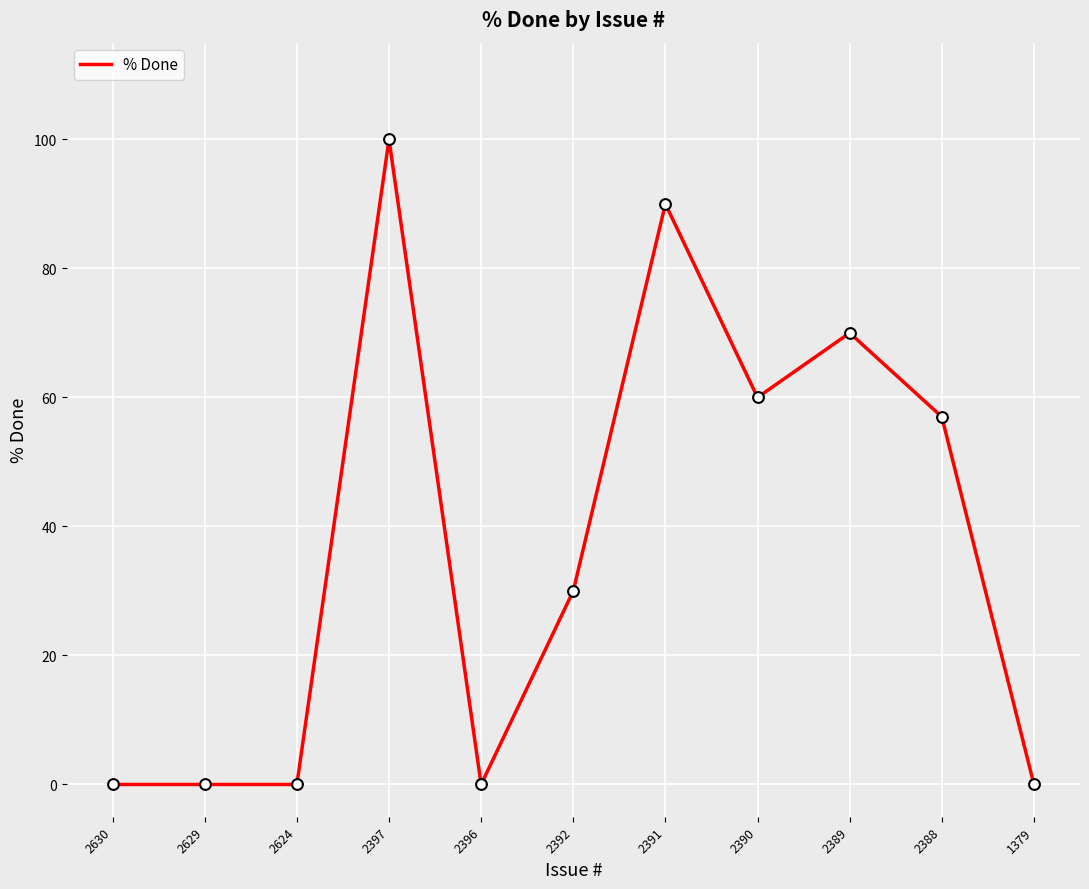

What is the ratio of the value at 2392 to the value at 2391?

0.3